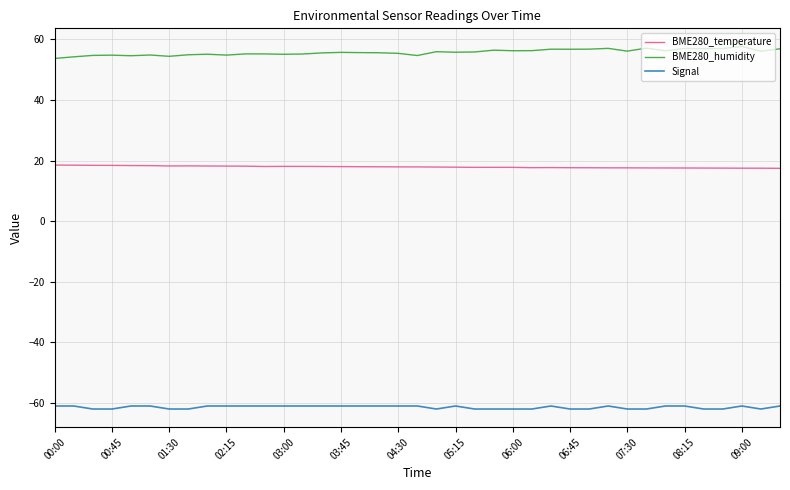

Count the number of categories in the chart.

39